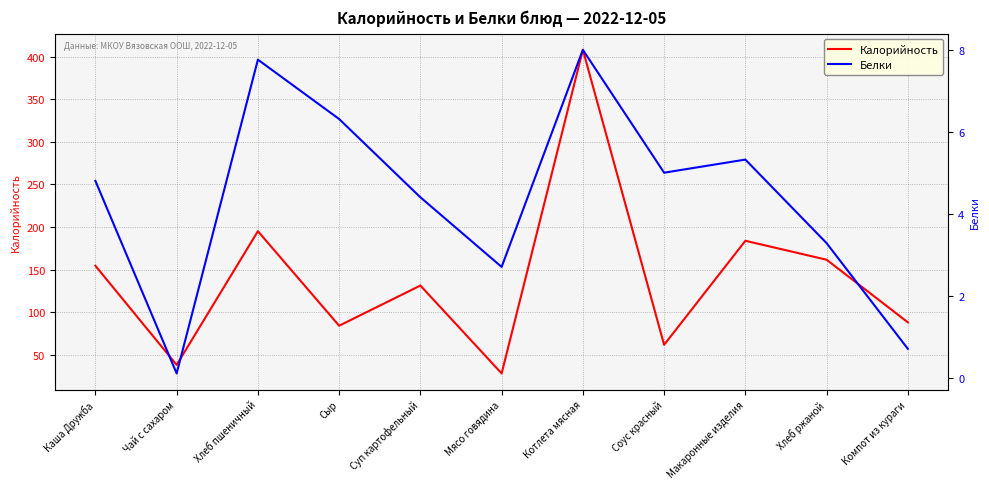

Is the value of Калорийность at Хлеб ржаной greater than the value of Белки at Мясо говядина?

Yes